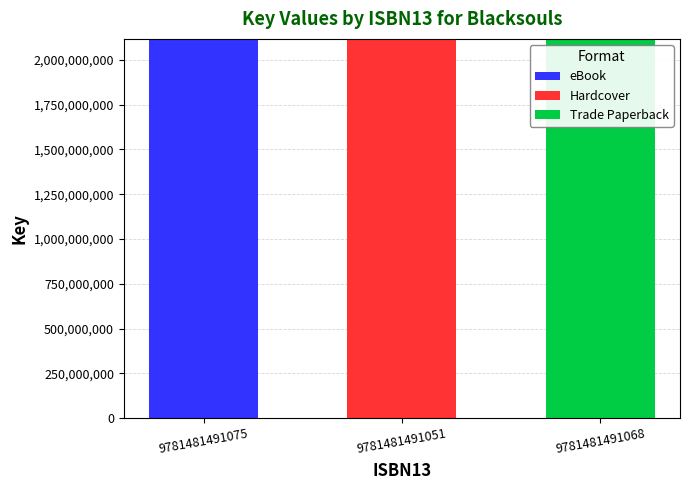

Reading left to right, list the values for the eBook series.

9781481491075=2116392553	9781481491051=0	9781481491068=0